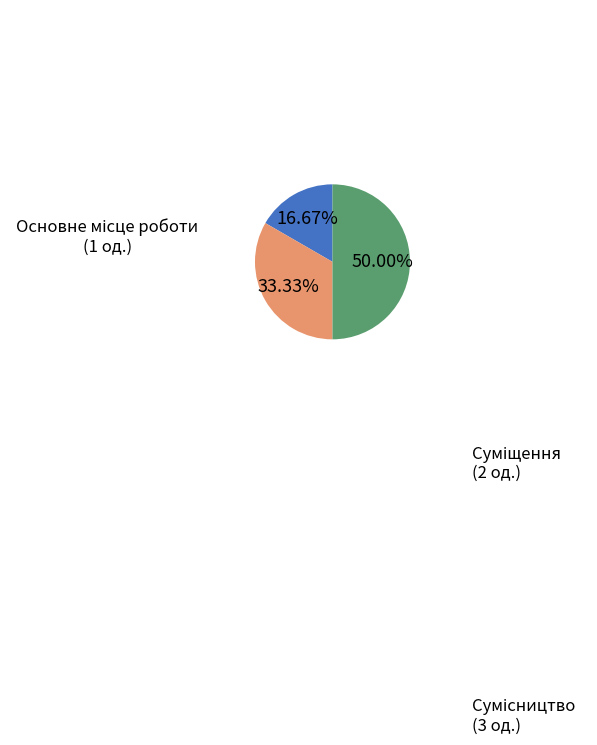

To the nearest percent, what is the difference between the Суміщення and Основне місце роботи slice percentages?

17%